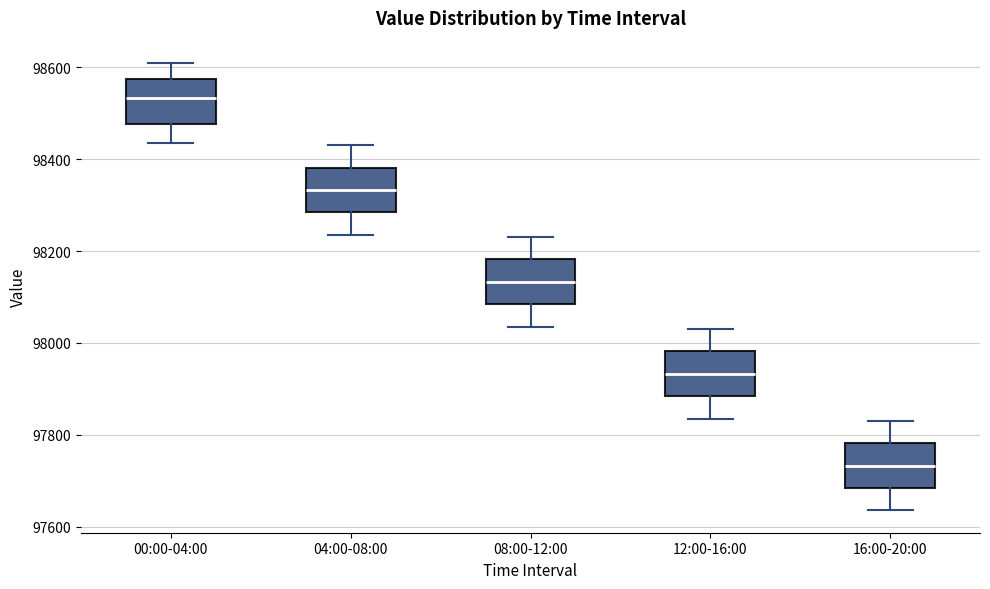

Reading left to right, read every box against the y-axis: the position of its median line, the range the box covers, and the ends of its whiskers. The values are not printed on the chart, so give them approximately, as read against the axis.

00:00-04:00: median 98540, box 98480 to 98580, whiskers 98440 to 98600
04:00-08:00: median 98340, box 98280 to 98380, whiskers 98240 to 98440
08:00-12:00: median 98140, box 98080 to 98180, whiskers 98040 to 98240
12:00-16:00: median 97940, box 97880 to 97980, whiskers 97840 to 98040
16:00-20:00: median 97740, box 97680 to 97780, whiskers 97640 to 97840